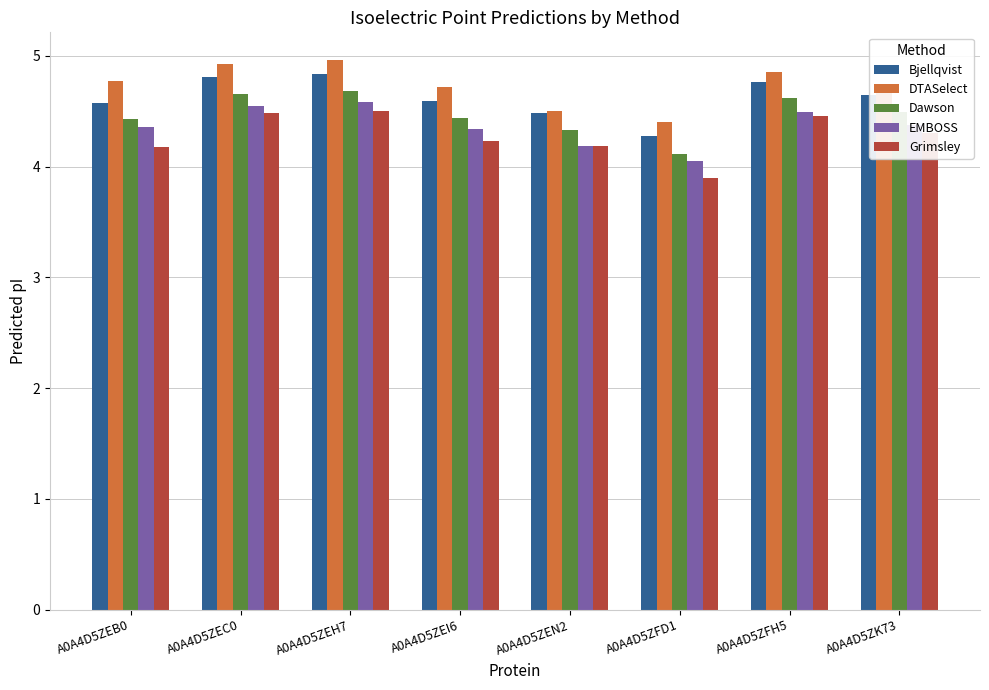

Rank the series at A0A4D5ZEH7 from lowest to highest value.

Grimsley, EMBOSS, Dawson, Bjellqvist, DTASelect